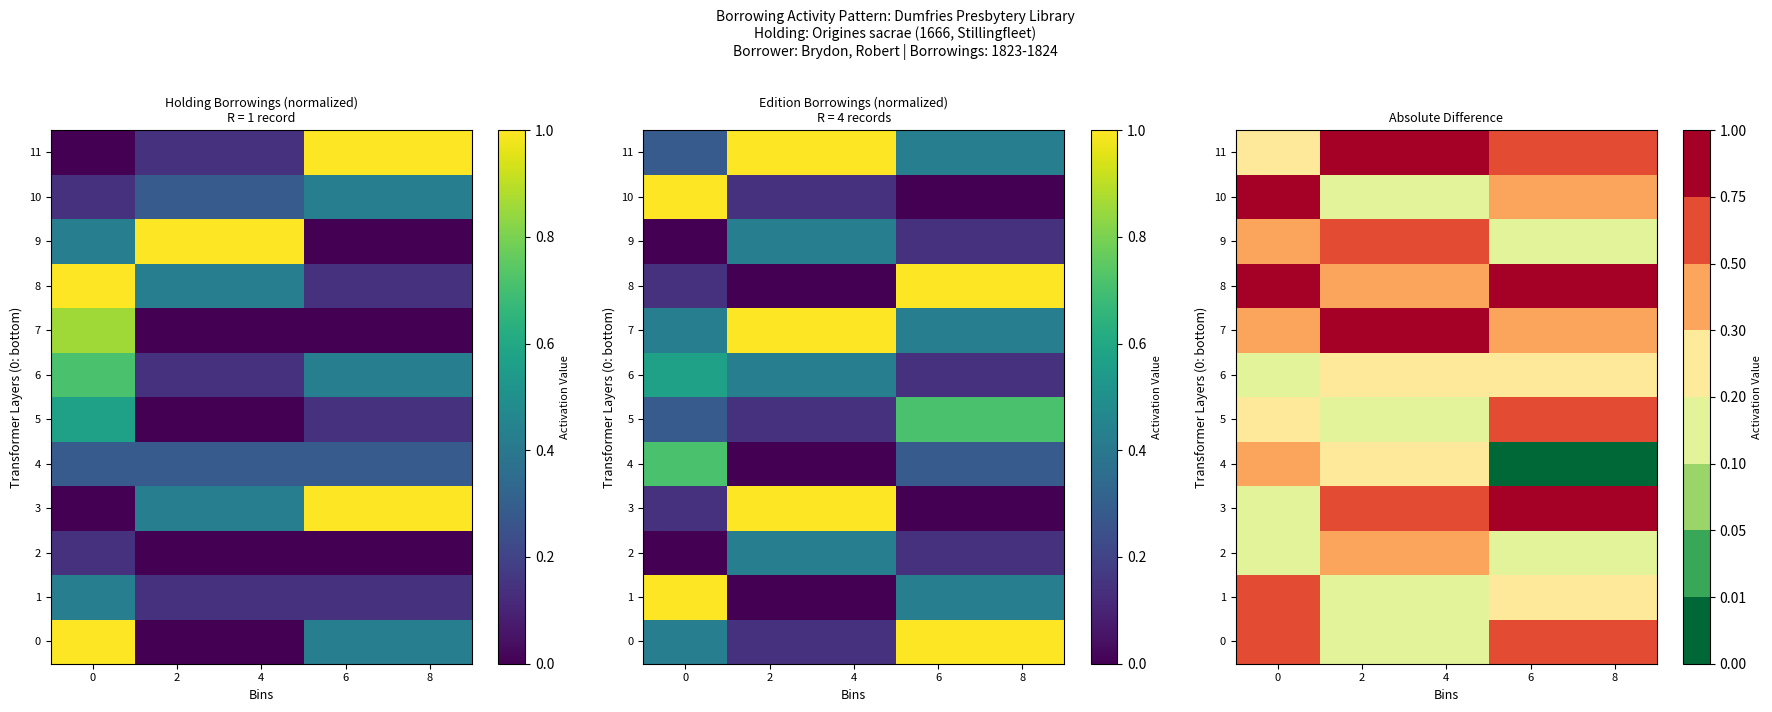

What is the total value across all series at 4?

5.0